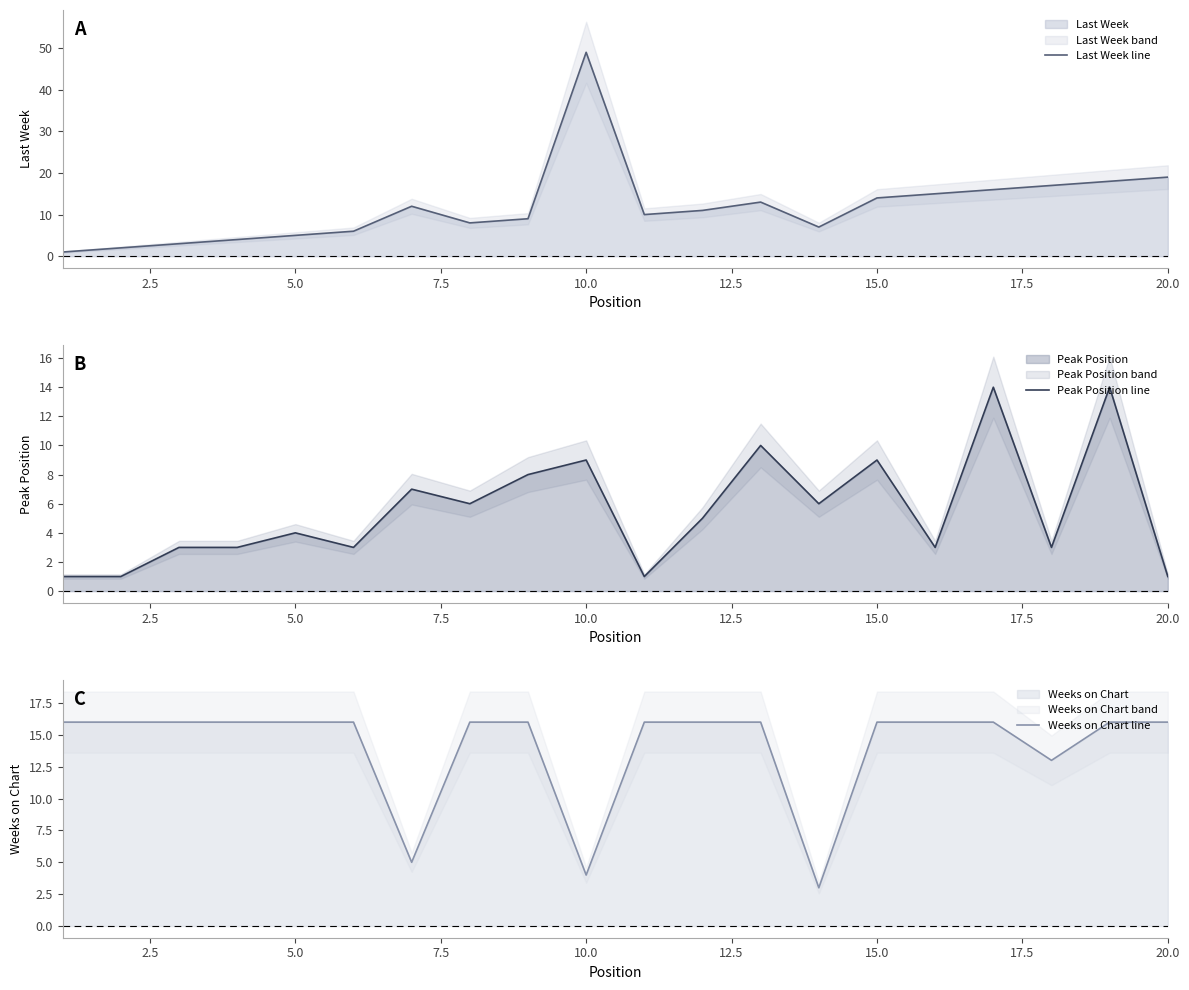

In Last Week line, how many points are higher than both neighbors (excluding endpoints)?

3